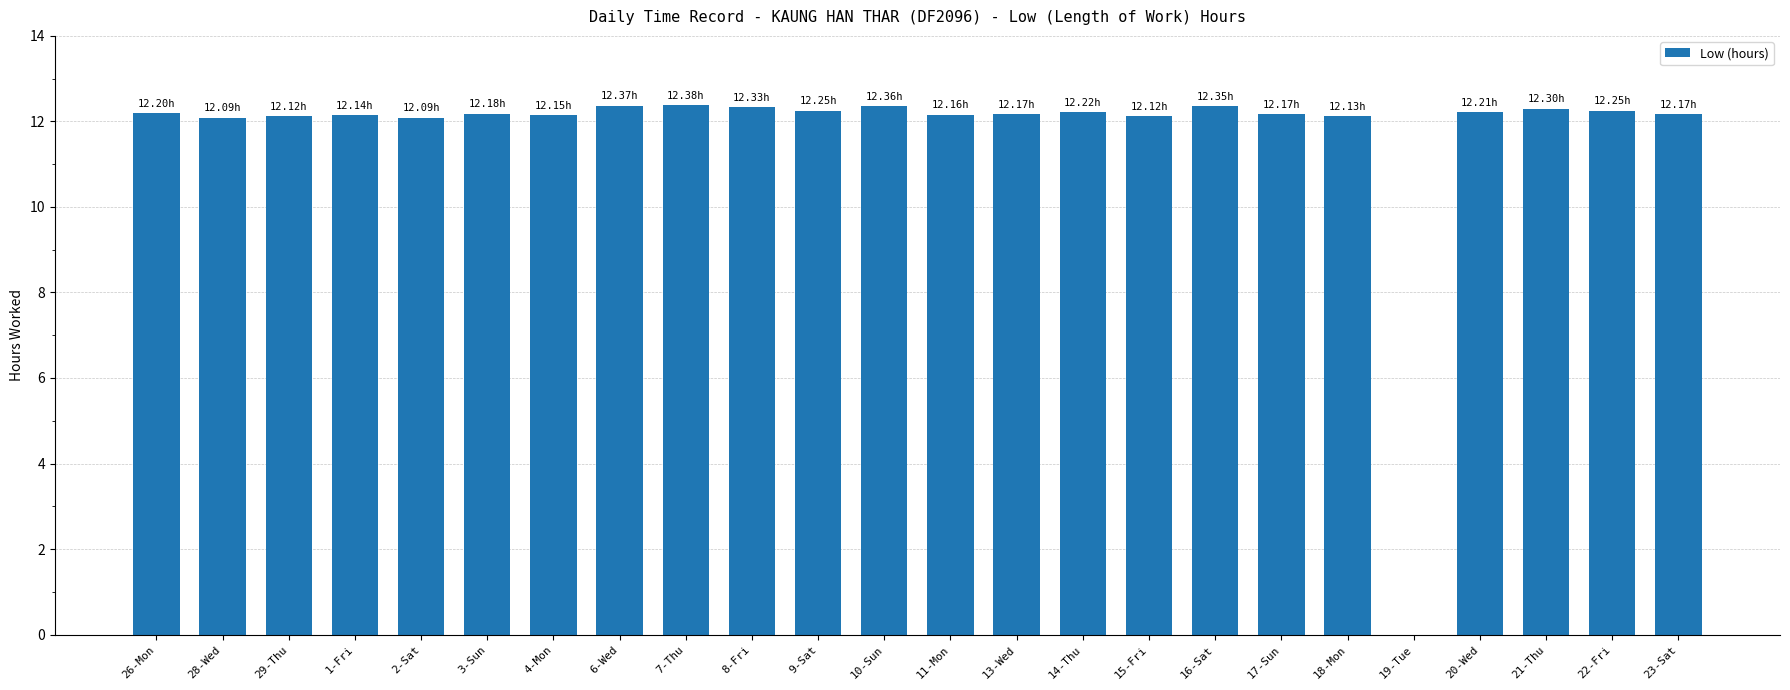

What is the sum of the values at 22-Fri and 18-Mon?

24.4